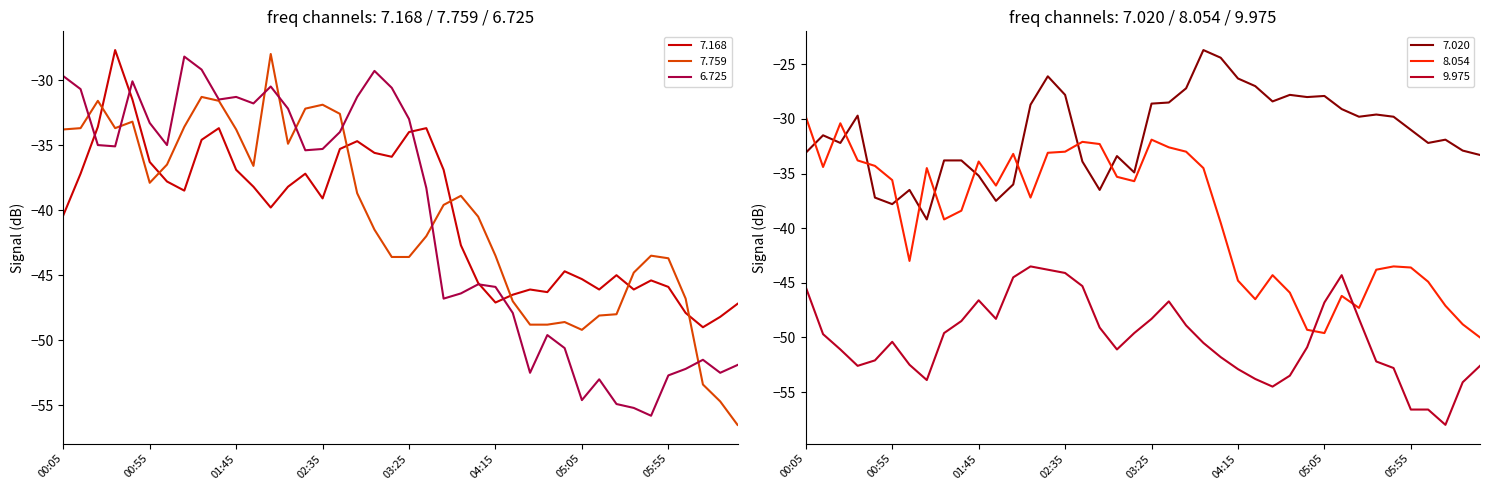

The 9.975 series shows -56.6 at 05:55. True or false?

True